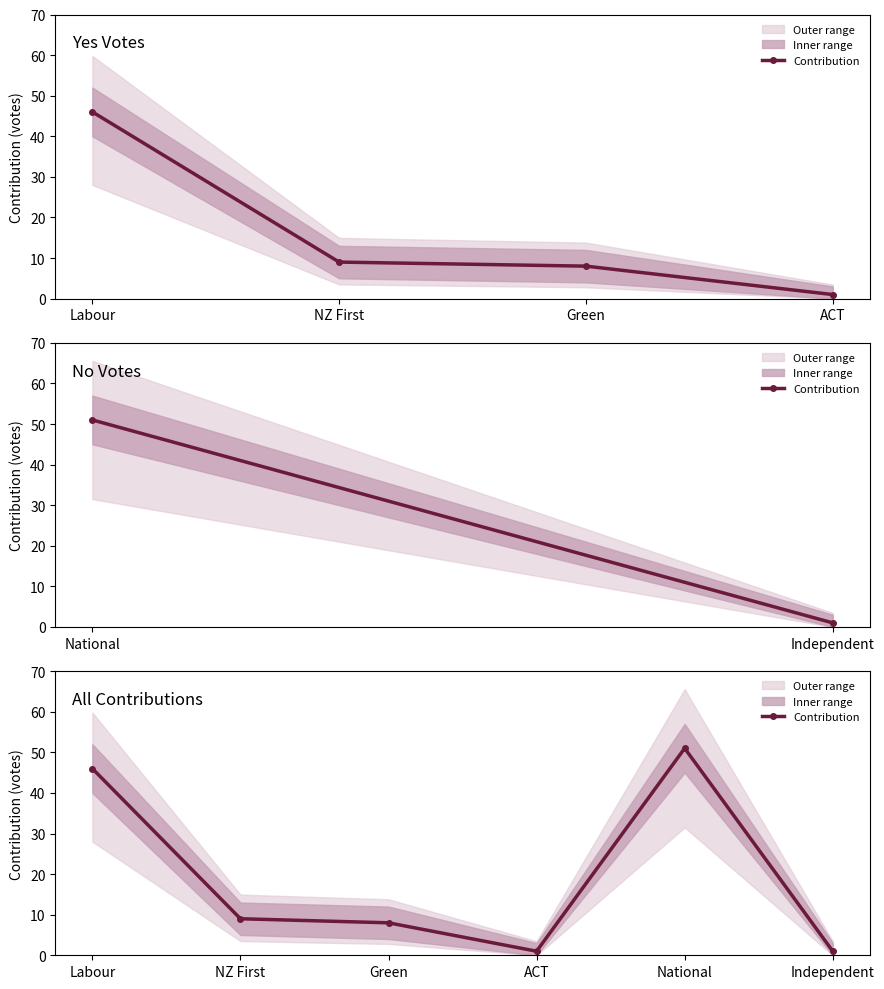

Where does the data first go above 9?

Labour